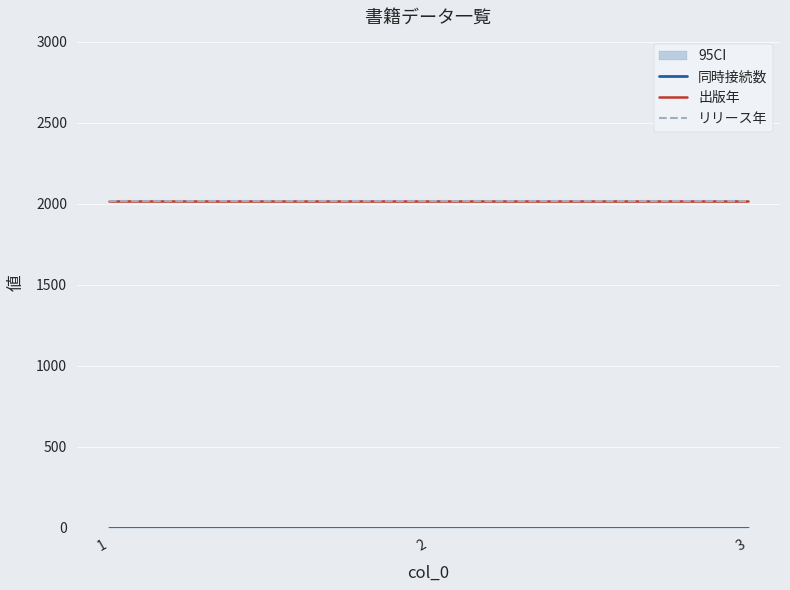

At which label is 出版年 closest to 2021?

1